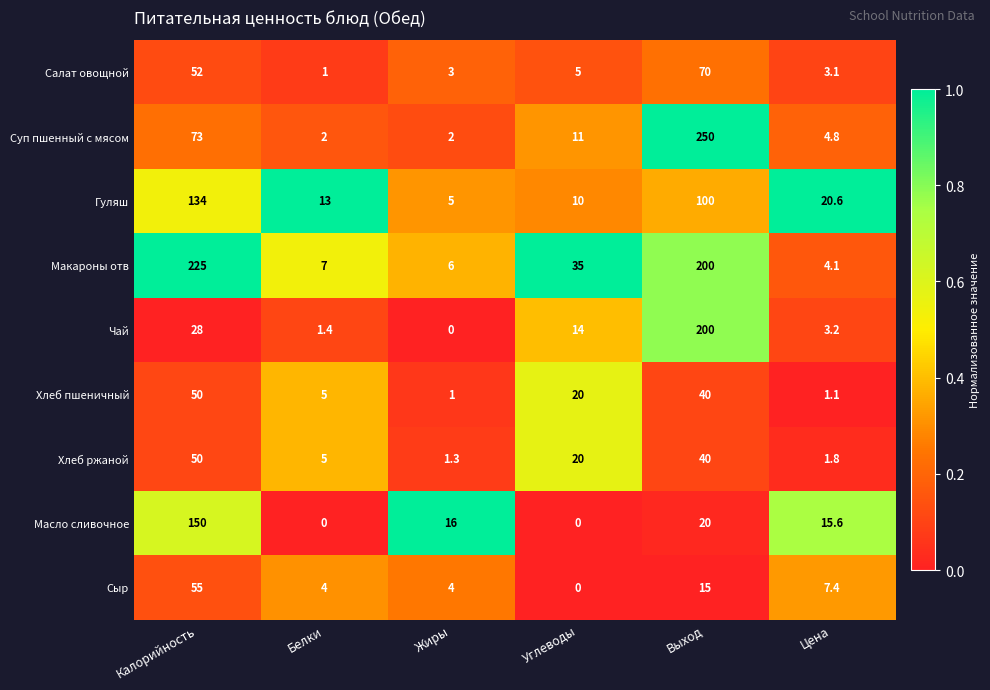

What is the difference between the highest and lowest values at Калорийность?

197.0